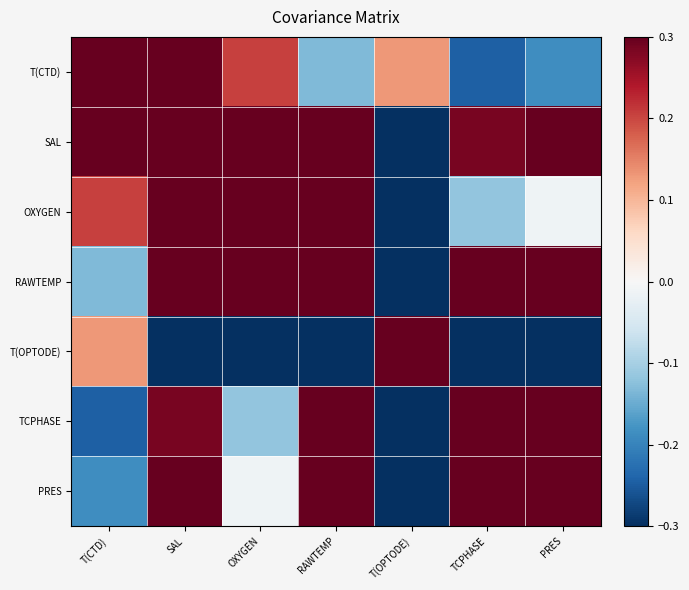

How many distinct data groups are displayed?

7